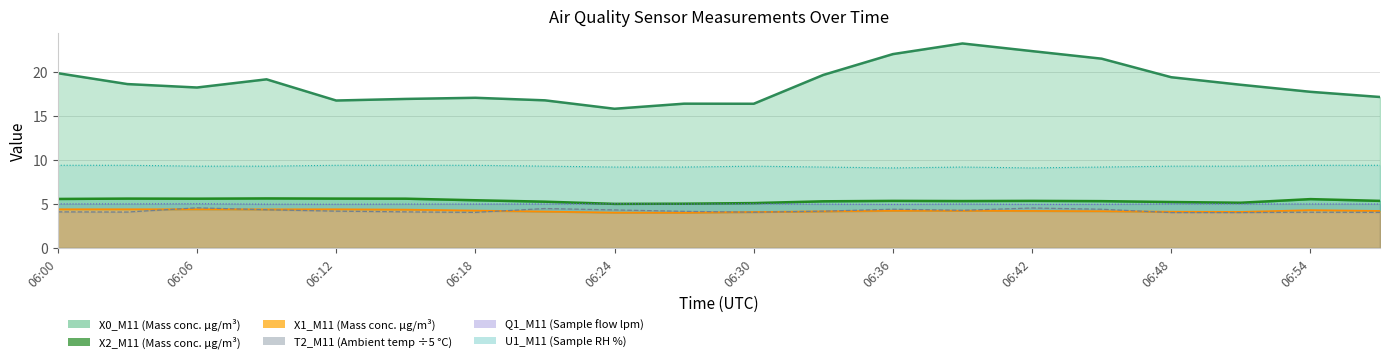

What is the difference between the T2_M11 values at 06:57 and 06:36?

0.4